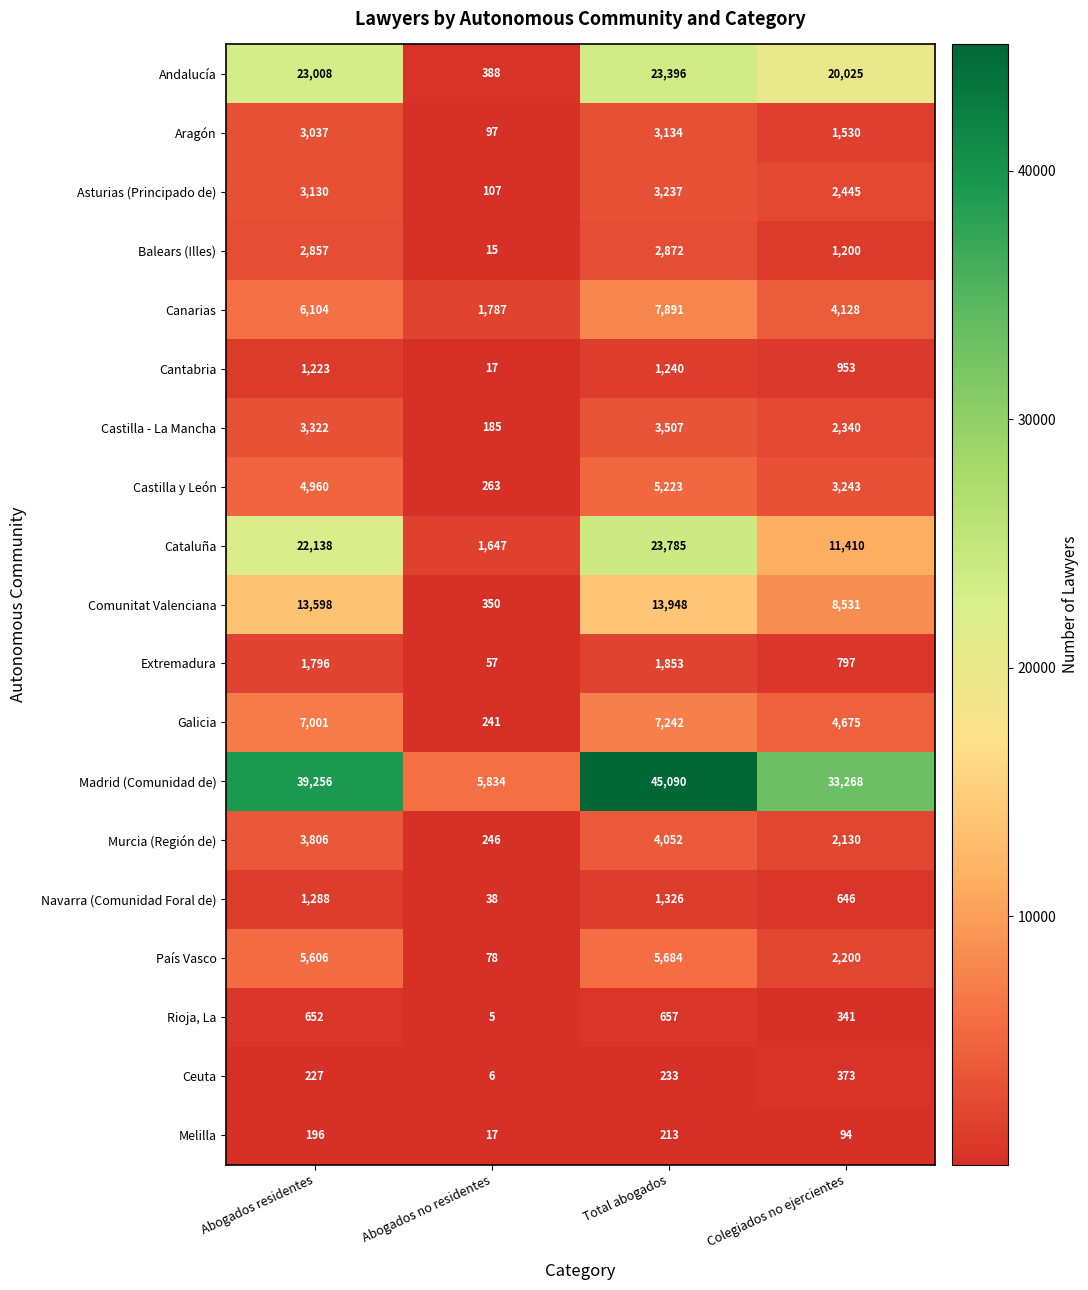

Which category has the lowest value in the Galicia series?

Abogados no residentes